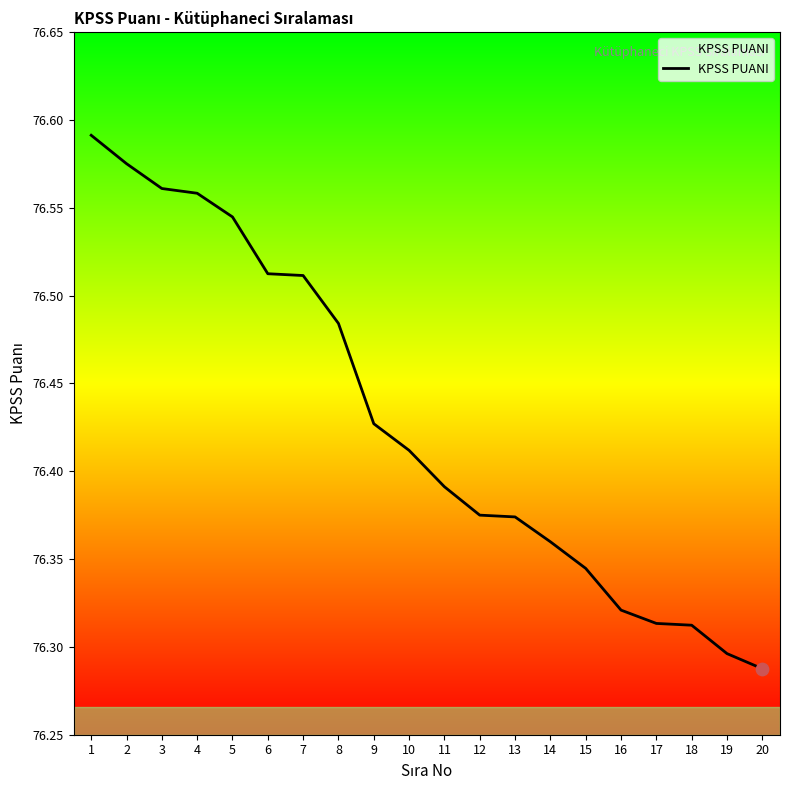

What is the change in value from 6 to 12?

-0.1